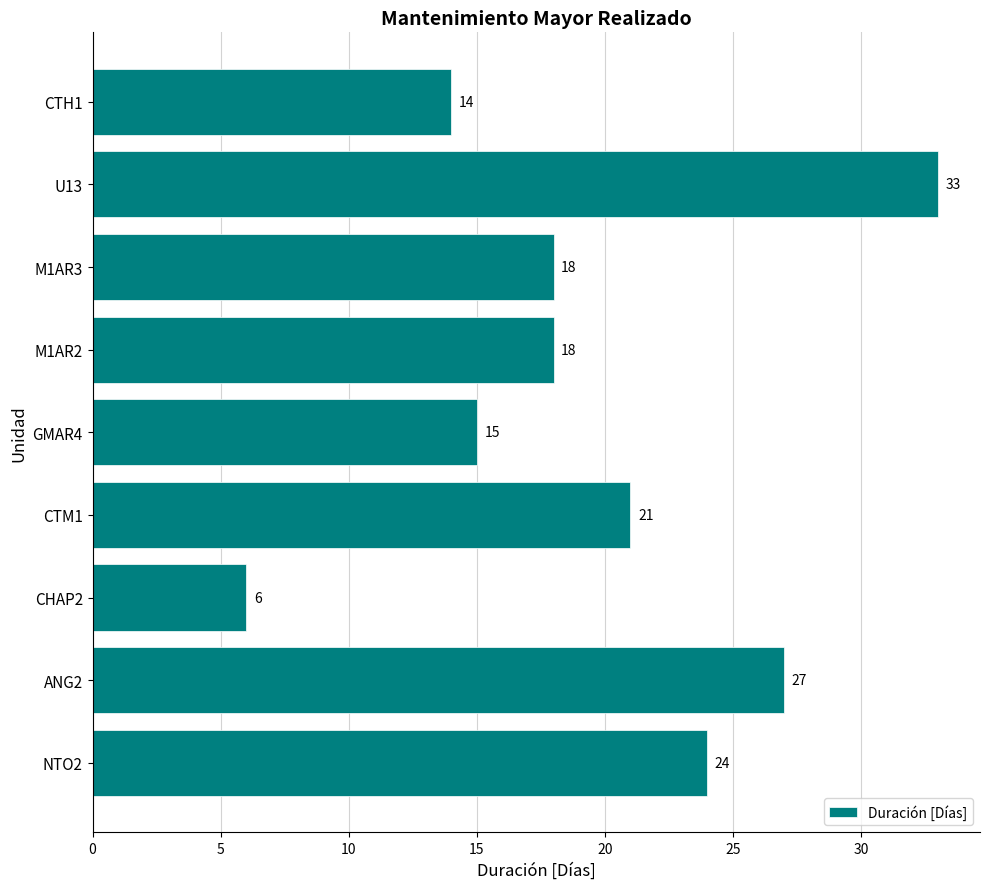

At which category does the chart reach its peak across all series?

U13